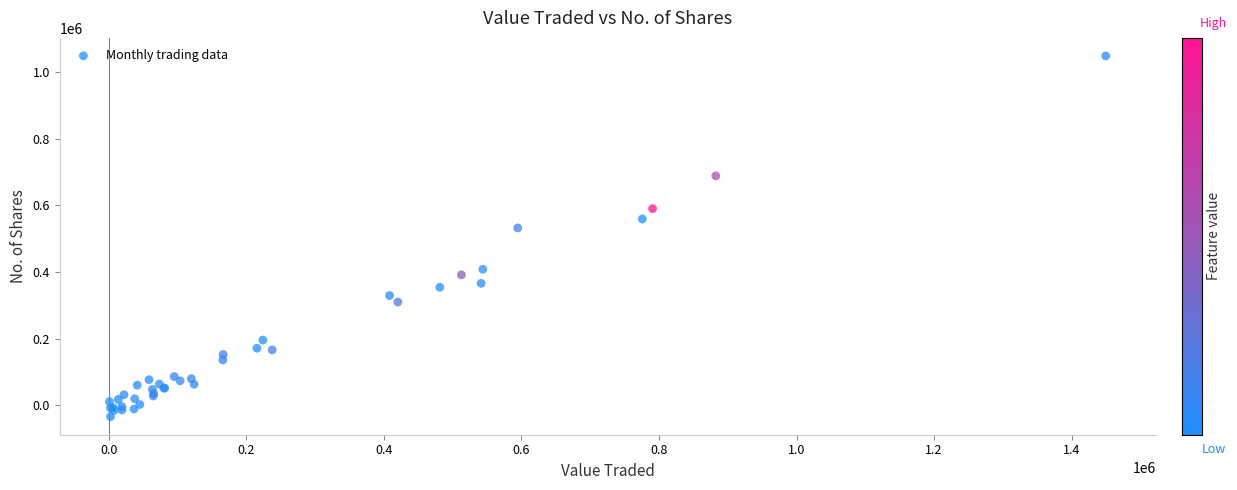

What Y value in the scatter plot is closest to 507308?

532509.4